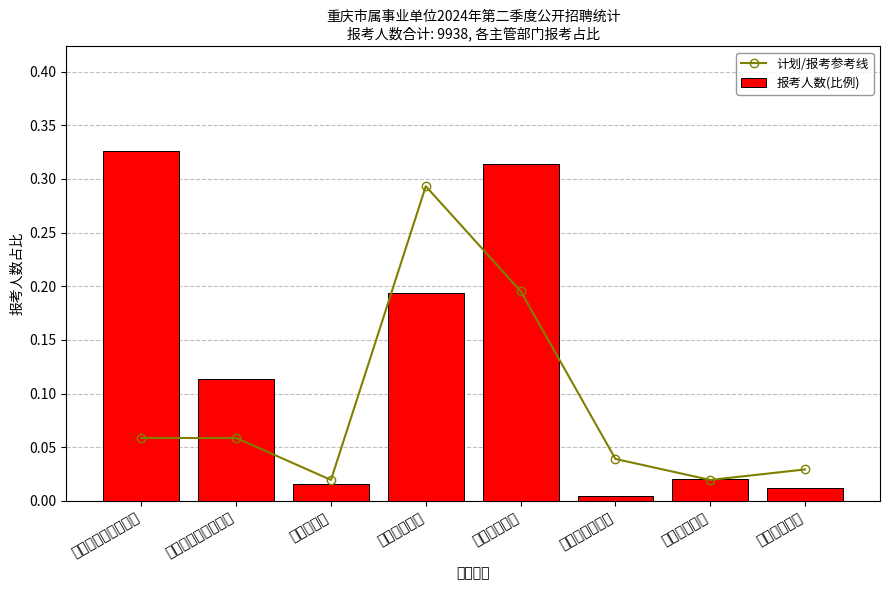

Which category has the lowest value in the 报考人数(比例) series?

四川外国语大学